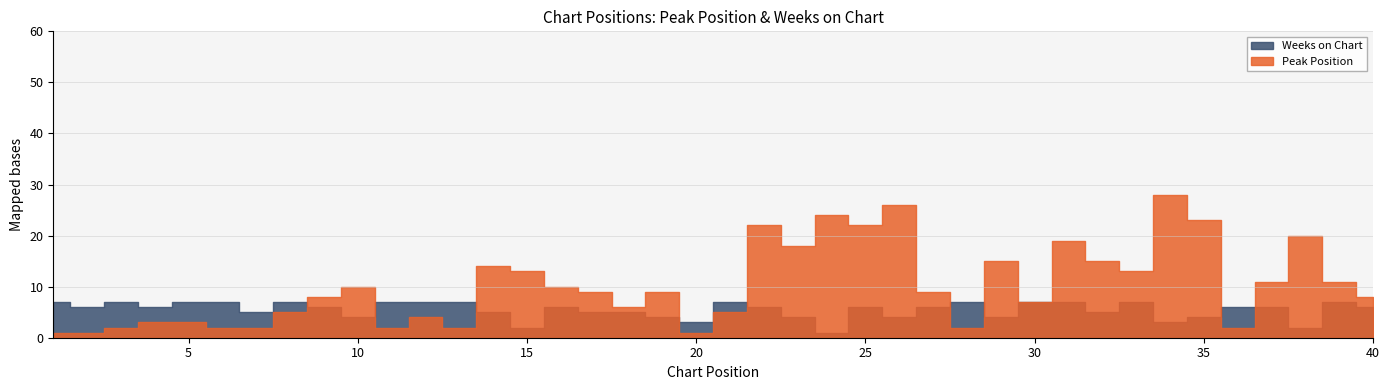

Reading left to right, extract all data points from this chart.

Peak Position: 1	1	2	3	3	2	2	5	8	10	2	4	2	14	13	10	9	6	9	1	5	22	18	24	22	26	9	2	15	7	19	15	13	28	23	2	11	20	11	8
Weeks on Chart: 7	6	7	6	7	7	5	7	6	4	7	7	7	5	2	6	5	5	4	3	7	6	4	1	6	4	6	7	4	7	7	5	7	3	4	6	6	2	7	6